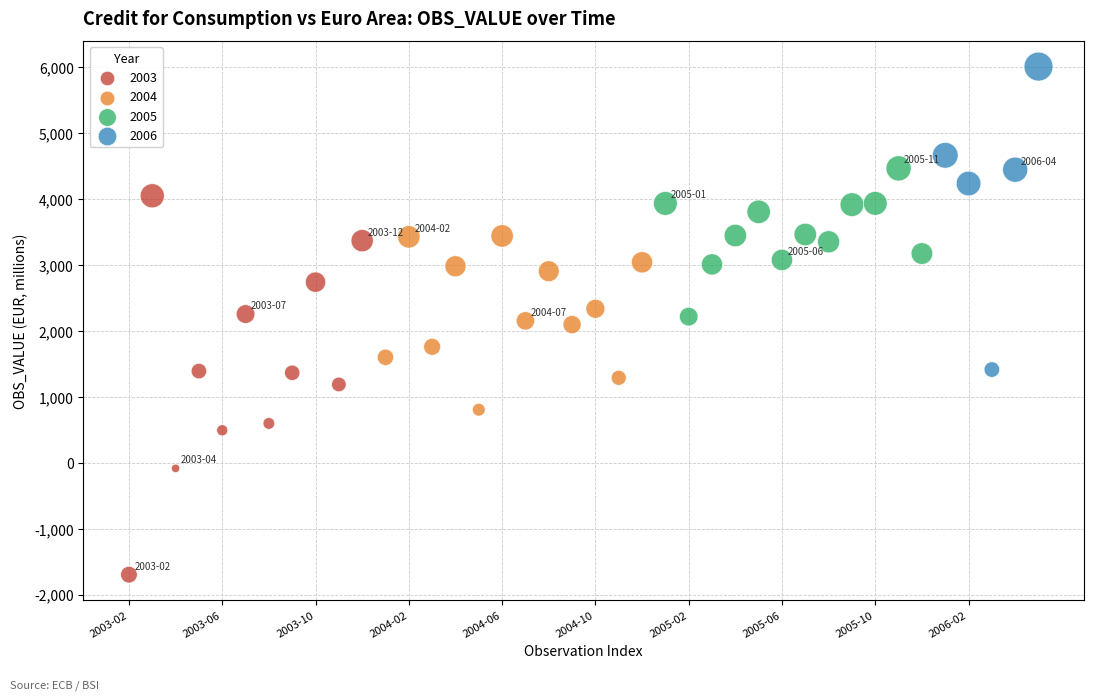

Which series reaches the maximum Y coordinate?

2006